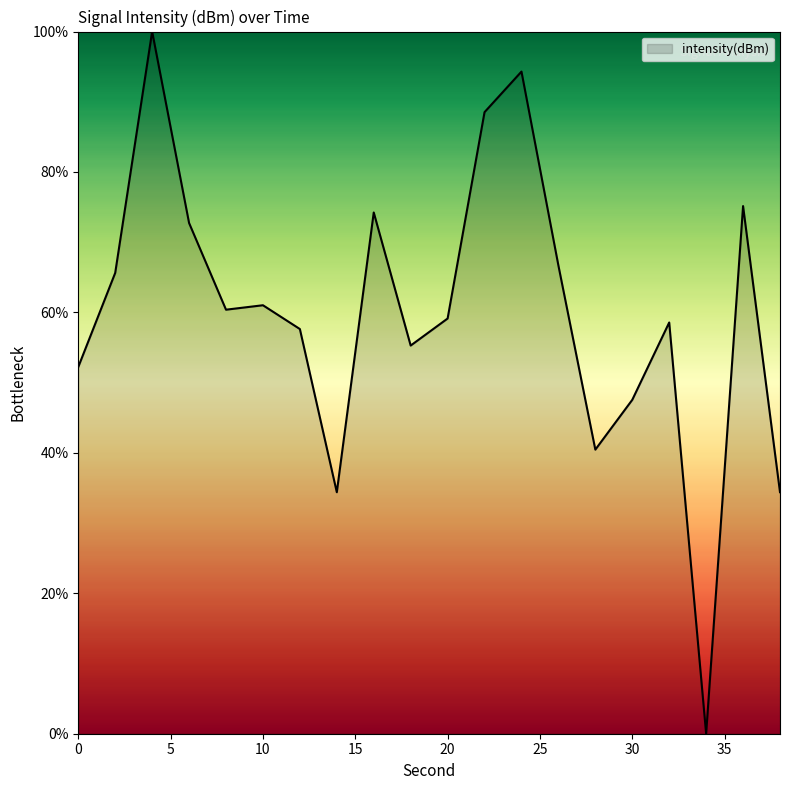

What is the maximum value shown in the chart?

100.0